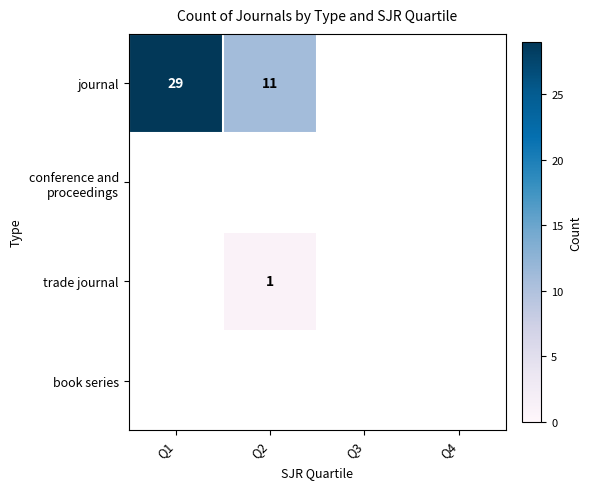

True or false: trade journal has a value of 1 at Q2.

True